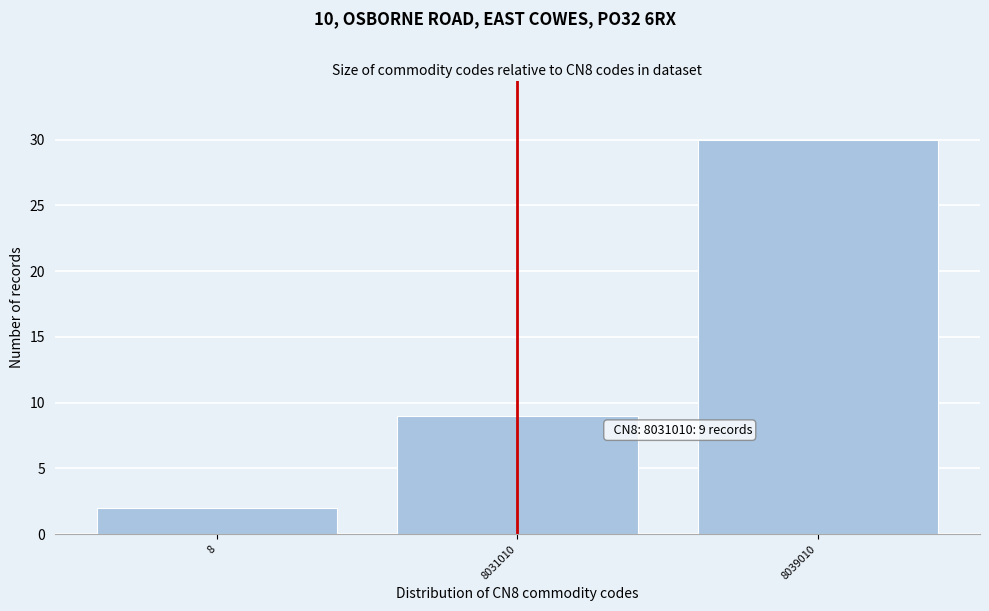

Reading right to left, extract all data points from this chart.

8039010=30	8031010=9	8=2